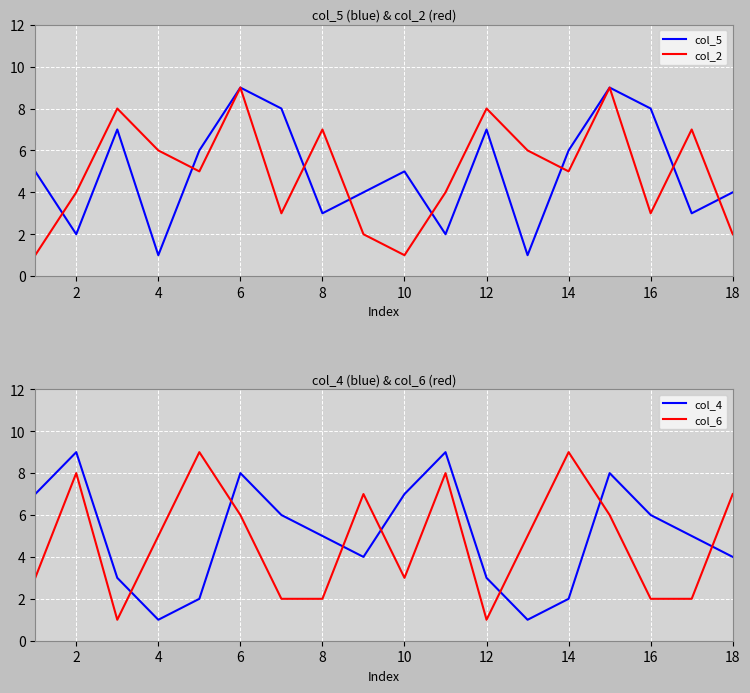

What is the difference between the maximum and minimum values in the col_6 series?

8